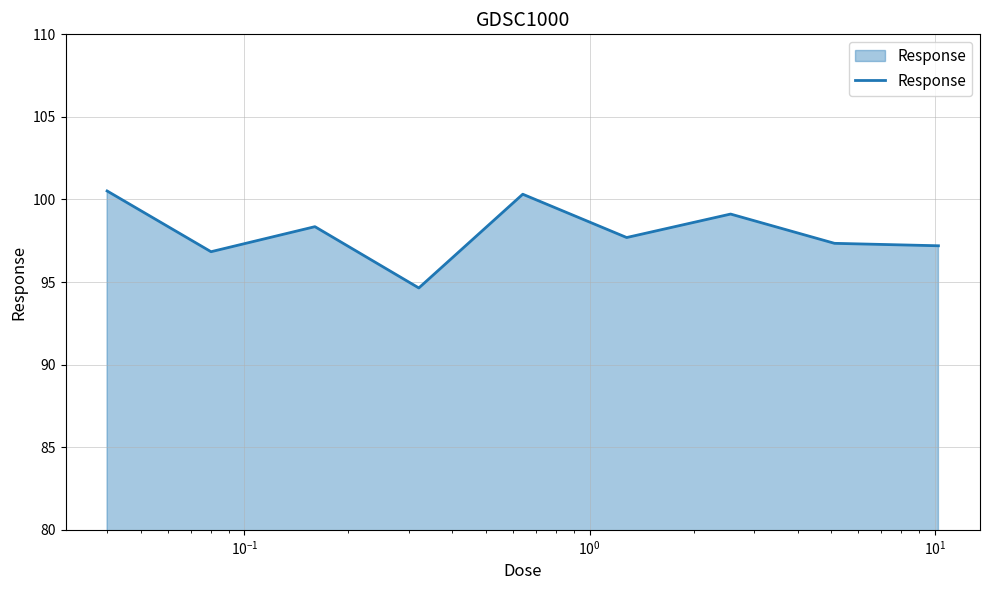

What is the difference between the maximum and minimum values?

5.9